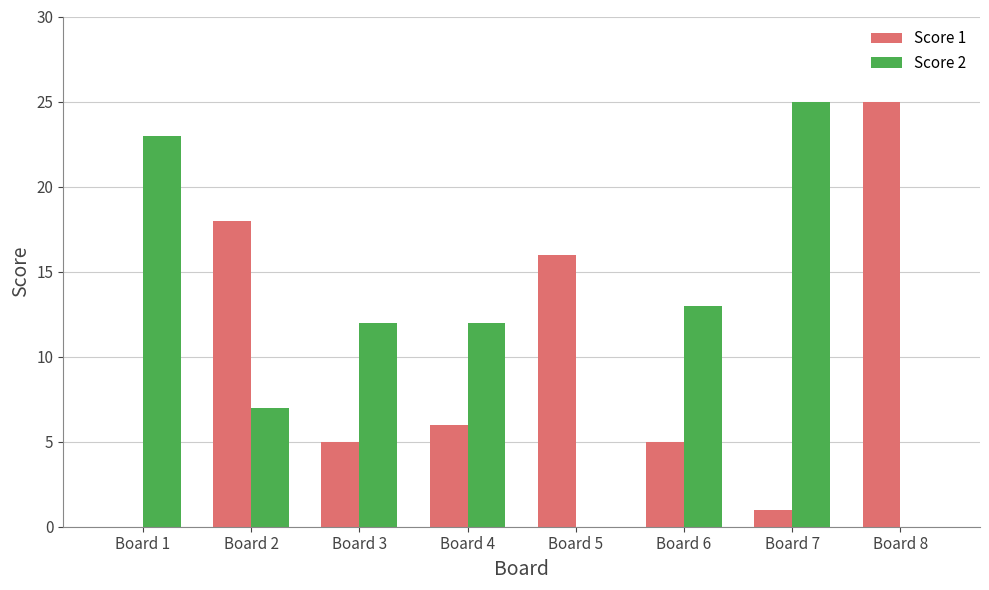

Are the bars horizontal?

No